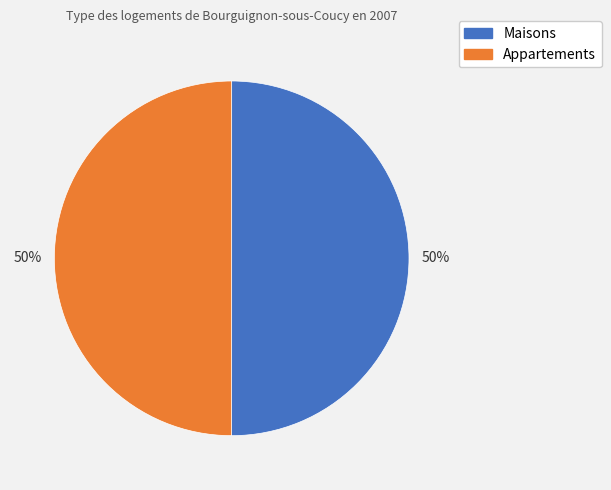

Do Maisons and Appartements together represent more than half of the pie?

Yes